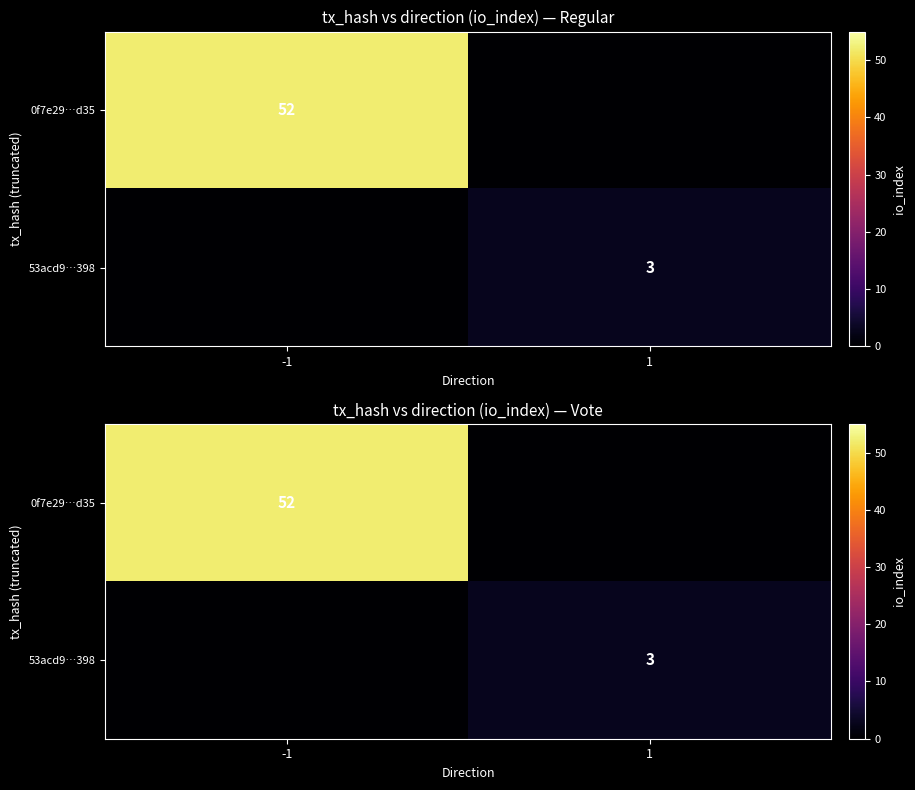

Rank the series at 1 from highest to lowest value.

53acd9…398, 0f7e29…d35